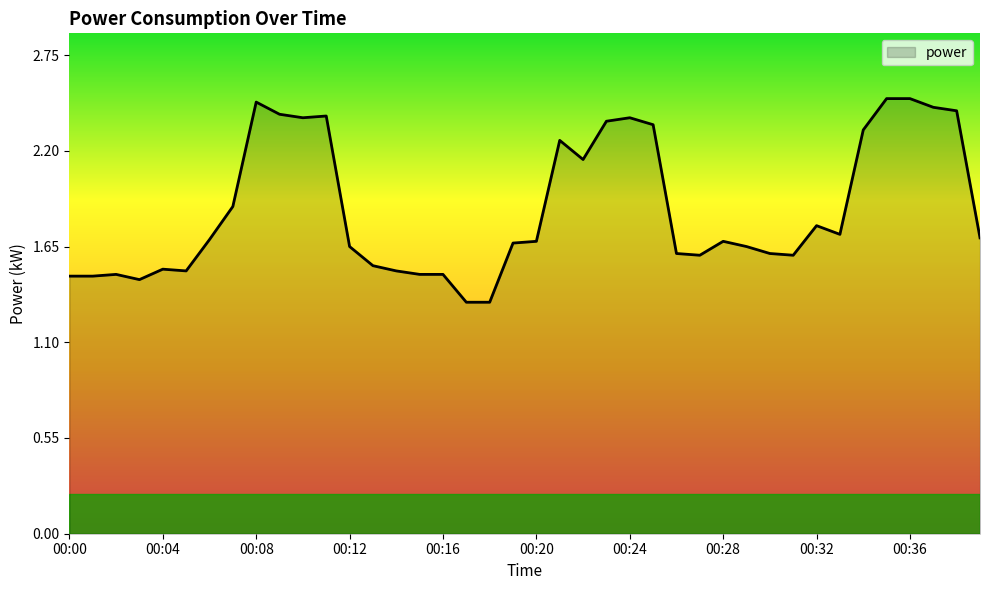

What is the difference between the maximum and minimum values?

1.2